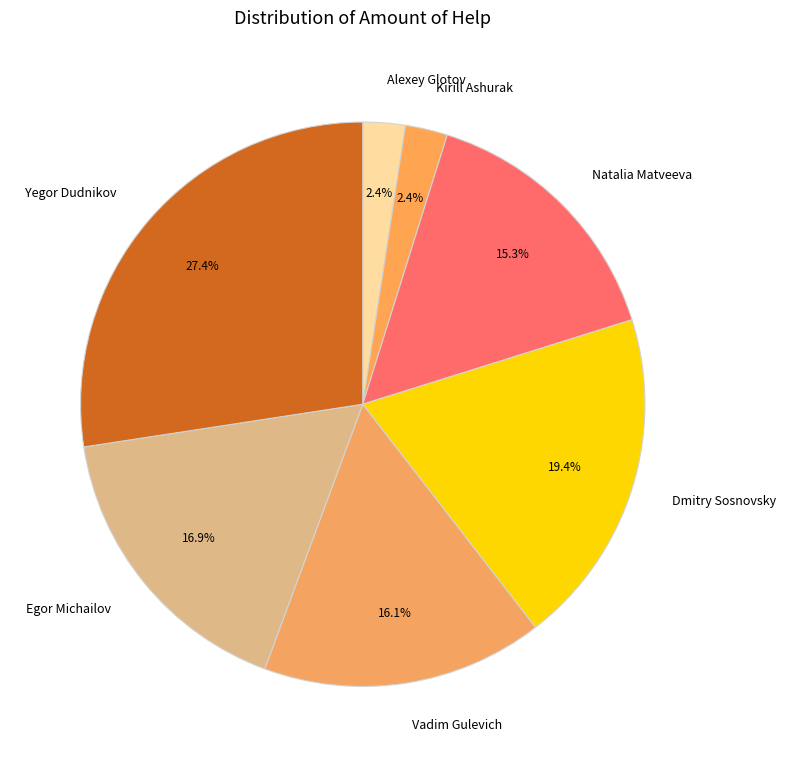

True or false: Dmitry Sosnovsky accounts for 34% of the total.

False